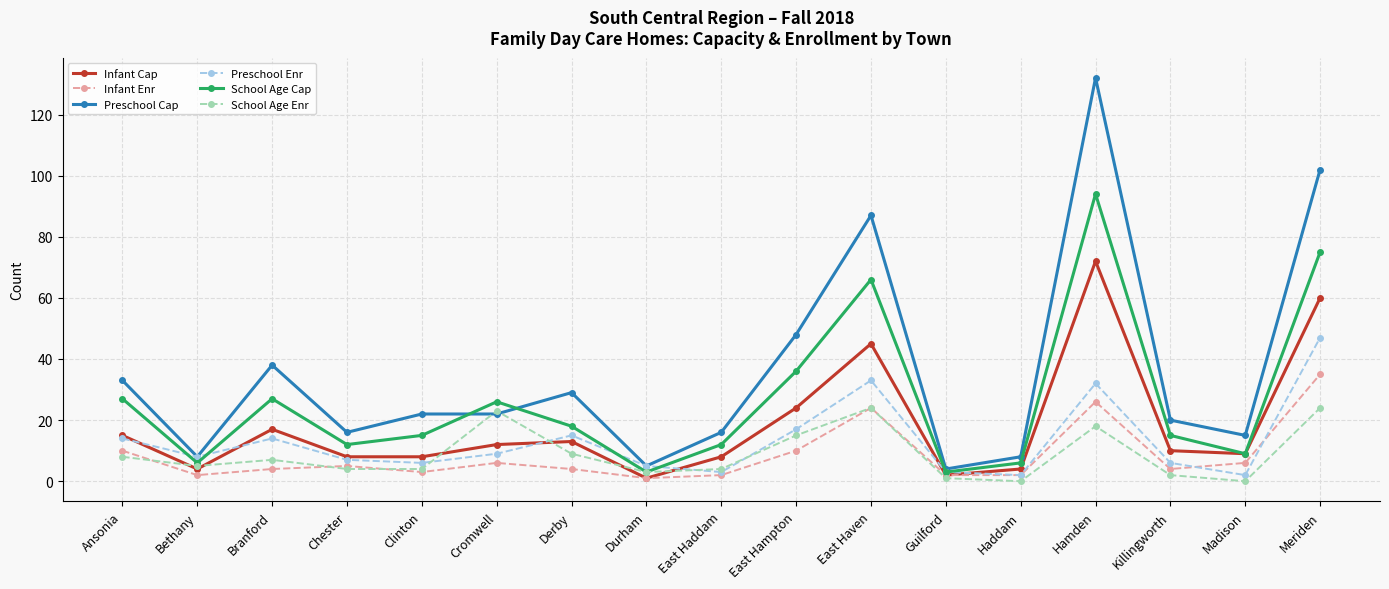

What is the value of the School Age Enr point at the 2nd from the left?

5